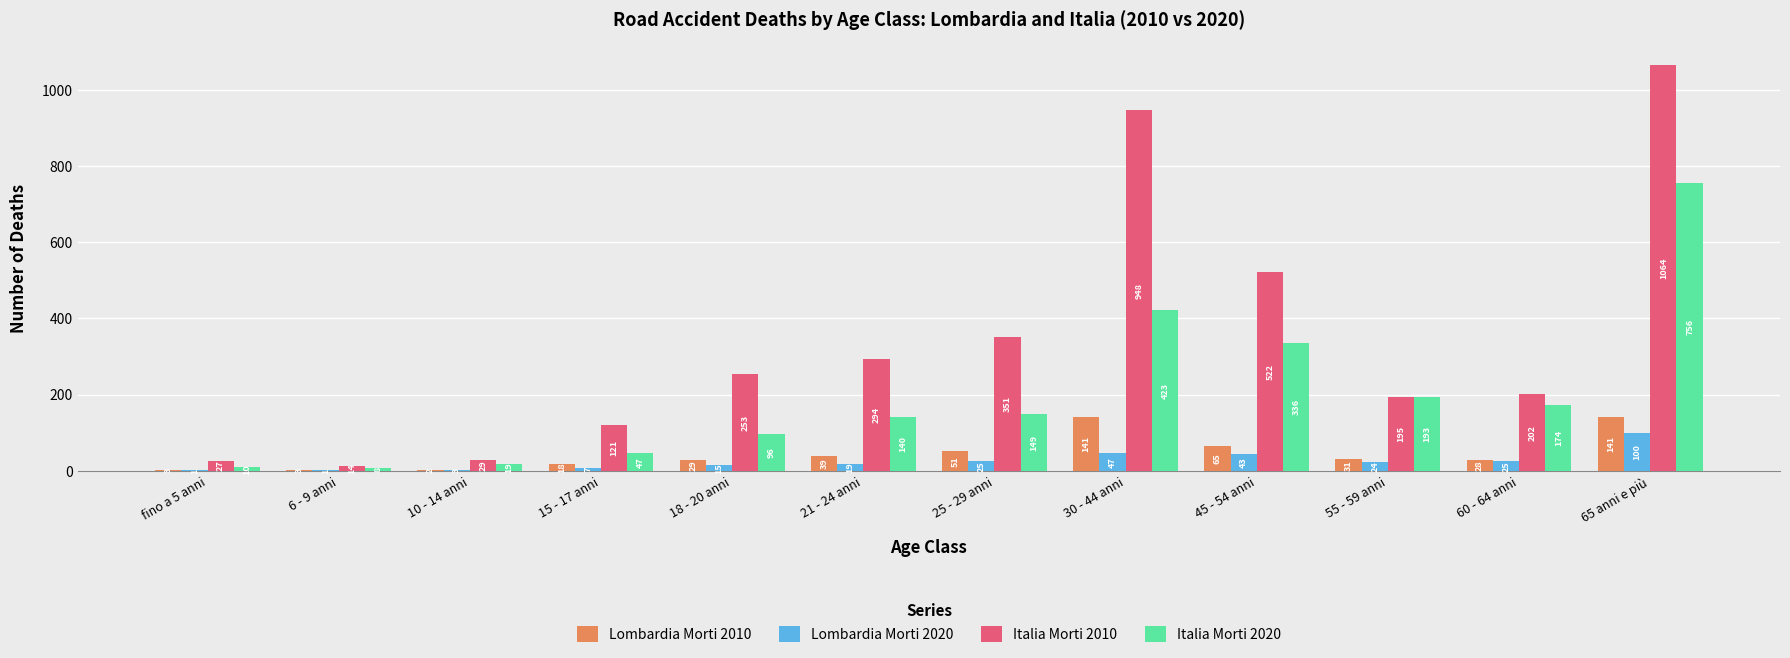

Reading left to right, transcribe all the data shown in this chart.

Lombardia Morti 2010: fino a 5 anni=3	6 - 9 anni=3	10 - 14 anni=2	15 - 17 anni=18	18 - 20 anni=29	21 - 24 anni=39	25 - 29 anni=51	30 - 44 anni=141	45 - 54 anni=65	55 - 59 anni=31	60 - 64 anni=28	65 anni e più=141
Lombardia Morti 2020: fino a 5 anni=1	6 - 9 anni=1	10 - 14 anni=3	15 - 17 anni=7	18 - 20 anni=15	21 - 24 anni=19	25 - 29 anni=25	30 - 44 anni=47	45 - 54 anni=43	55 - 59 anni=24	60 - 64 anni=25	65 anni e più=100
Italia Morti 2010: fino a 5 anni=27	6 - 9 anni=14	10 - 14 anni=29	15 - 17 anni=121	18 - 20 anni=253	21 - 24 anni=294	25 - 29 anni=351	30 - 44 anni=948	45 - 54 anni=522	55 - 59 anni=195	60 - 64 anni=202	65 anni e più=1064
Italia Morti 2020: fino a 5 anni=10	6 - 9 anni=8	10 - 14 anni=19	15 - 17 anni=47	18 - 20 anni=96	21 - 24 anni=140	25 - 29 anni=149	30 - 44 anni=423	45 - 54 anni=336	55 - 59 anni=193	60 - 64 anni=174	65 anni e più=756